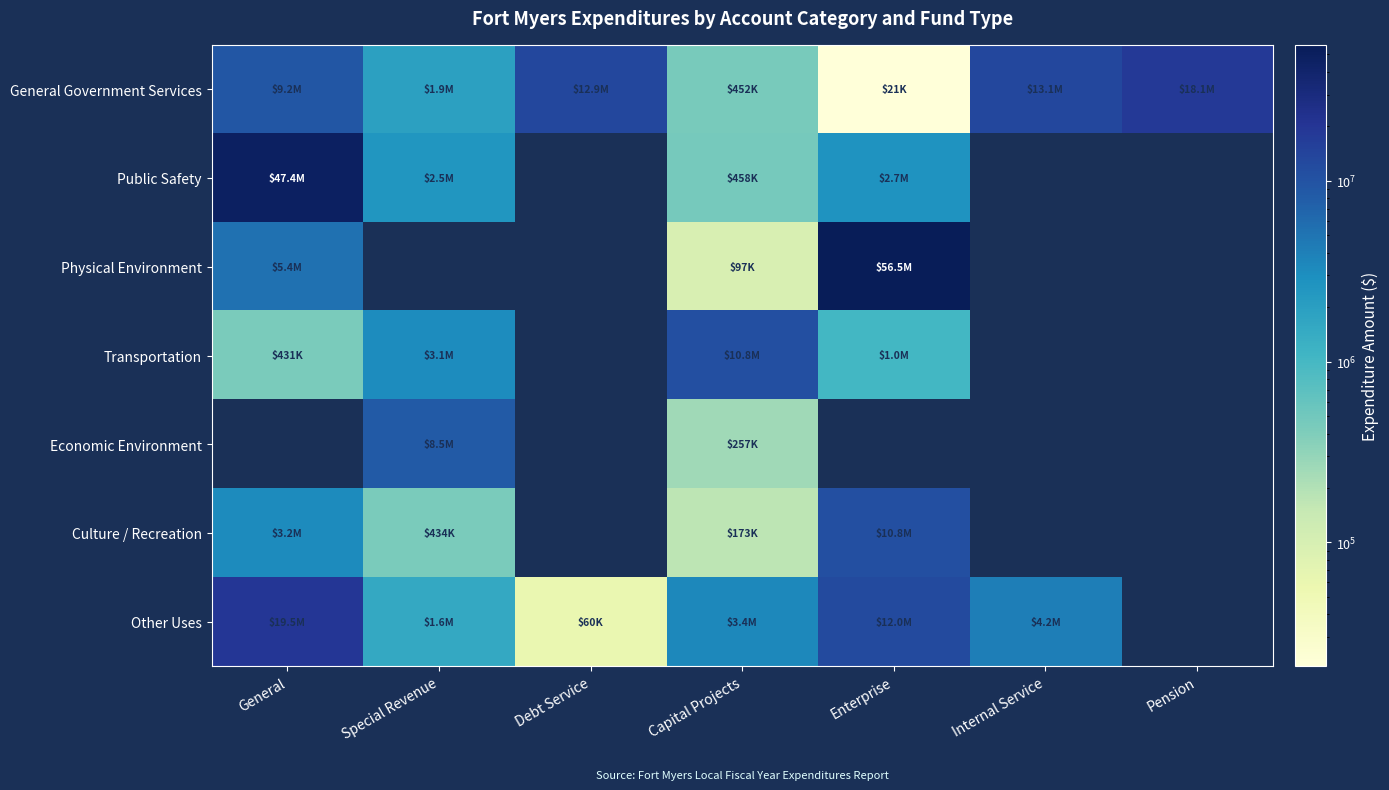

What is the difference between the maximum and minimum values in the Other Uses series?

19491746